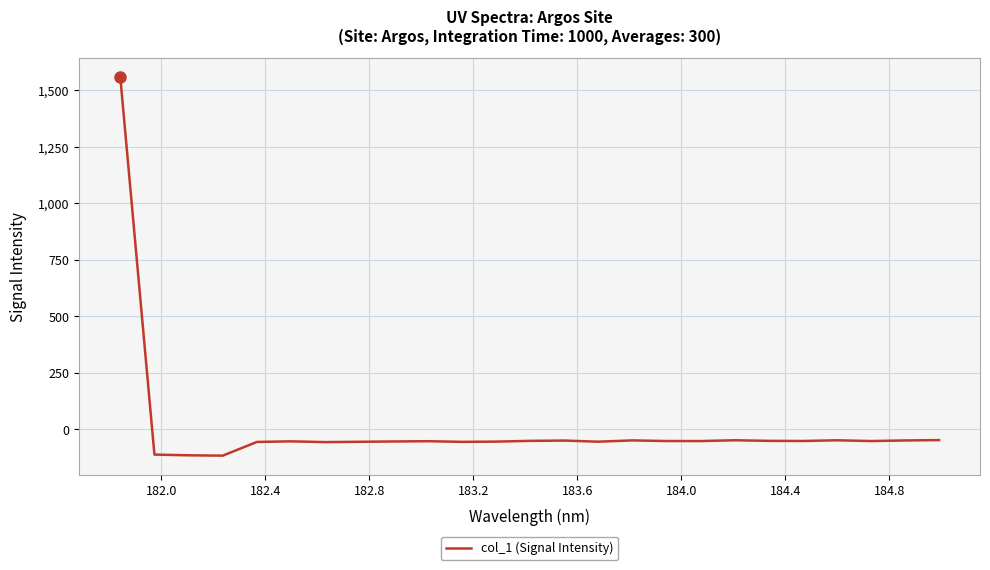

What is the greatest value displayed?

1560.2